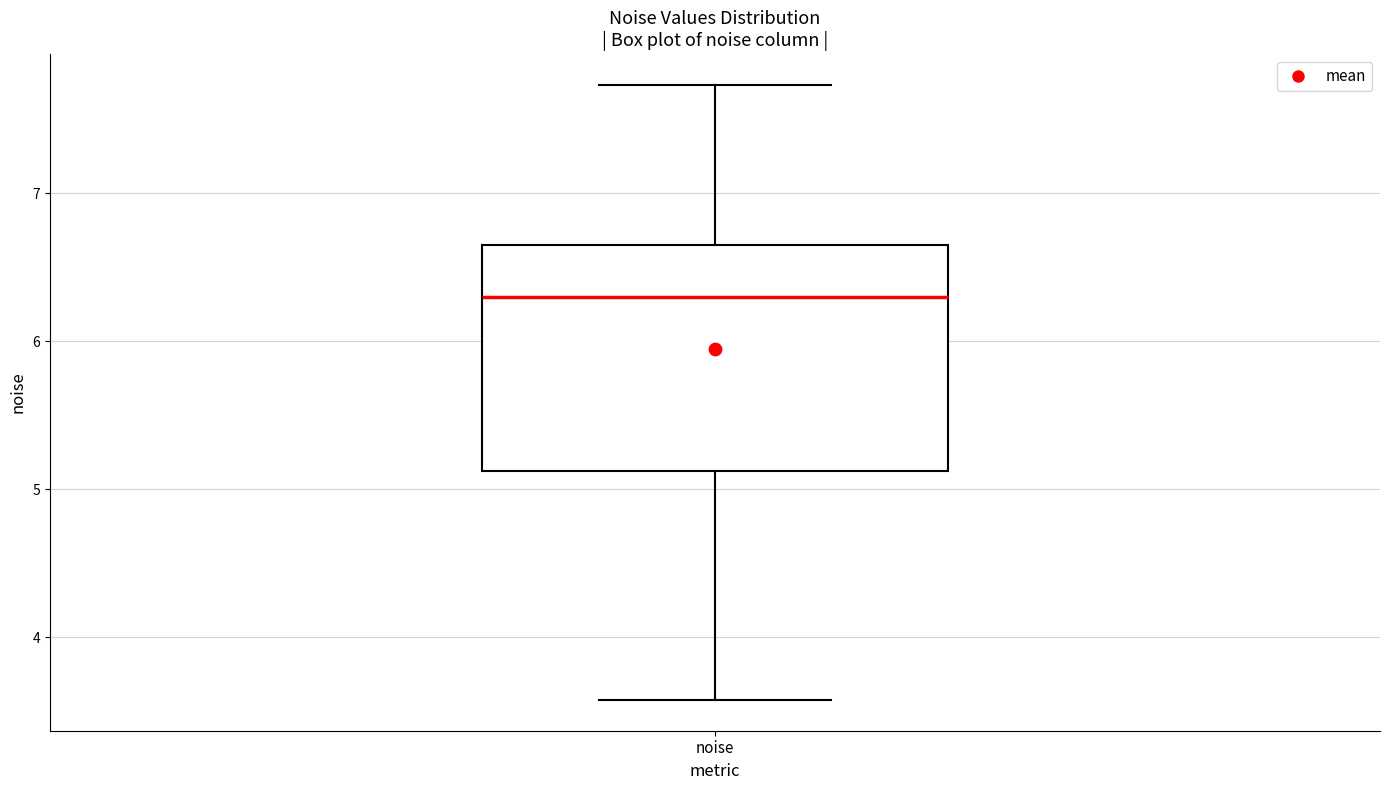

Transcribe this box plot: give where the median line is, the range the box spans, and where the two whiskers end, as read against the y-axis. The values are not printed on the chart, so give them approximately, as read against the axis.

median 6.3, box 5.1 to 6.6, whiskers 3.6 to 7.7